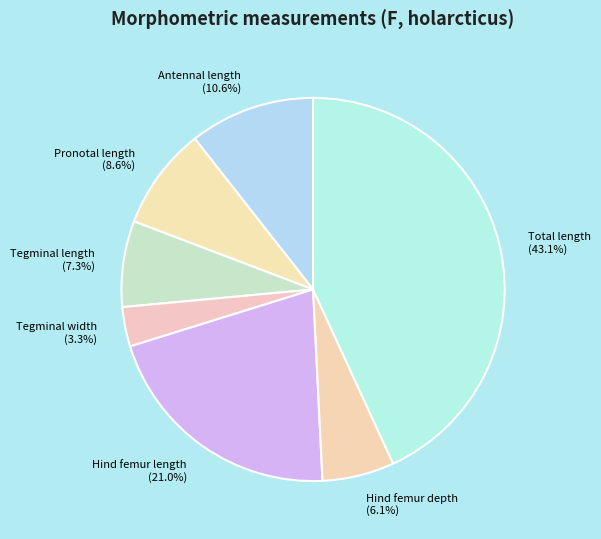

Does Antennal length account for over 50% of the chart?

No